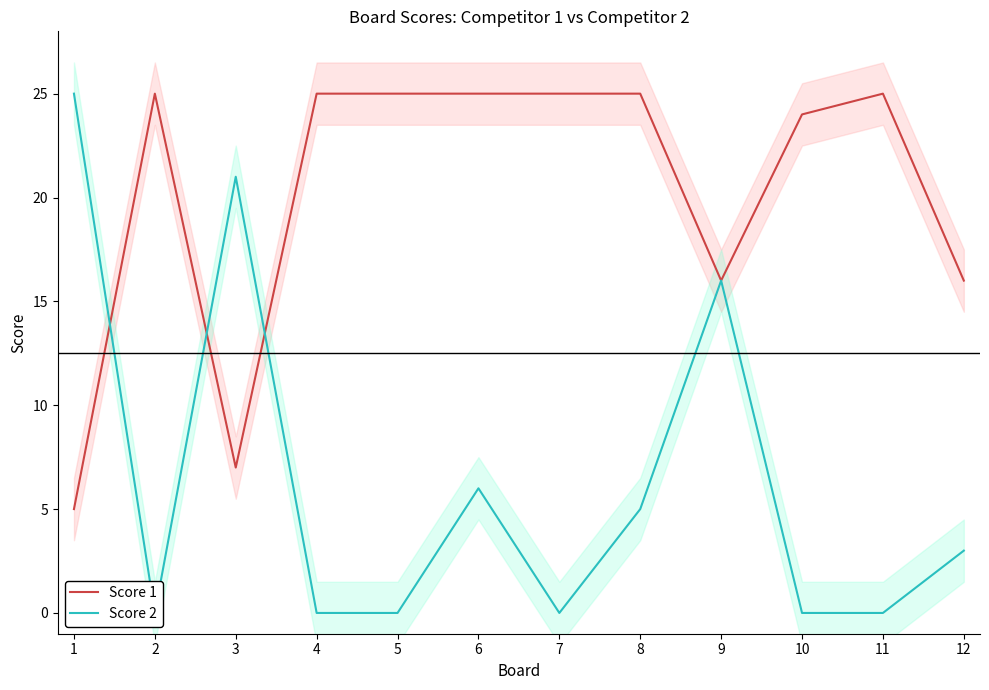

Which category has the lowest value in the Score 2 series?

2